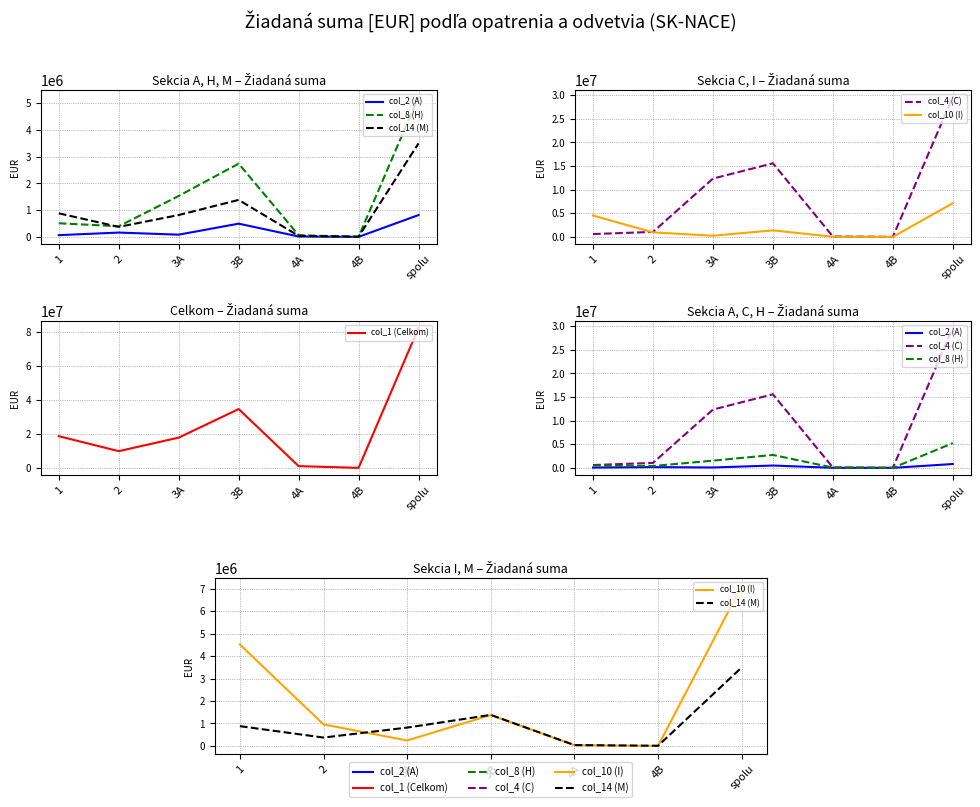

At which category does the chart reach its peak across all series?

spolu